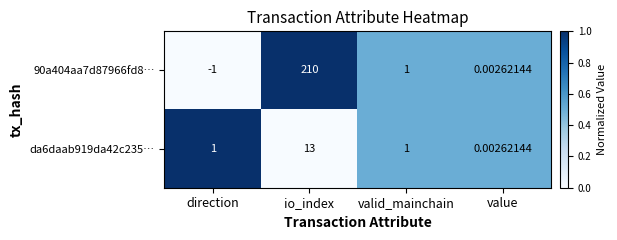

How many data points does each series have?

4